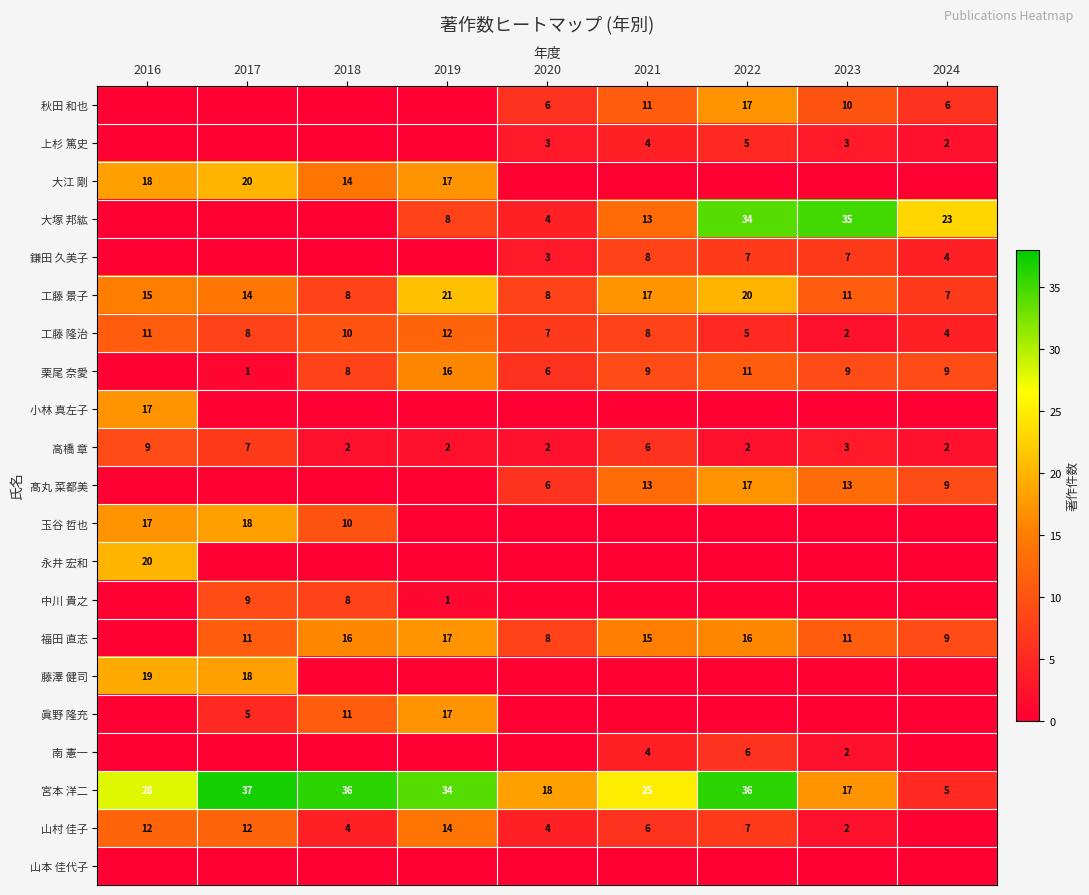

At which category is the sum across all series the highest?

2022